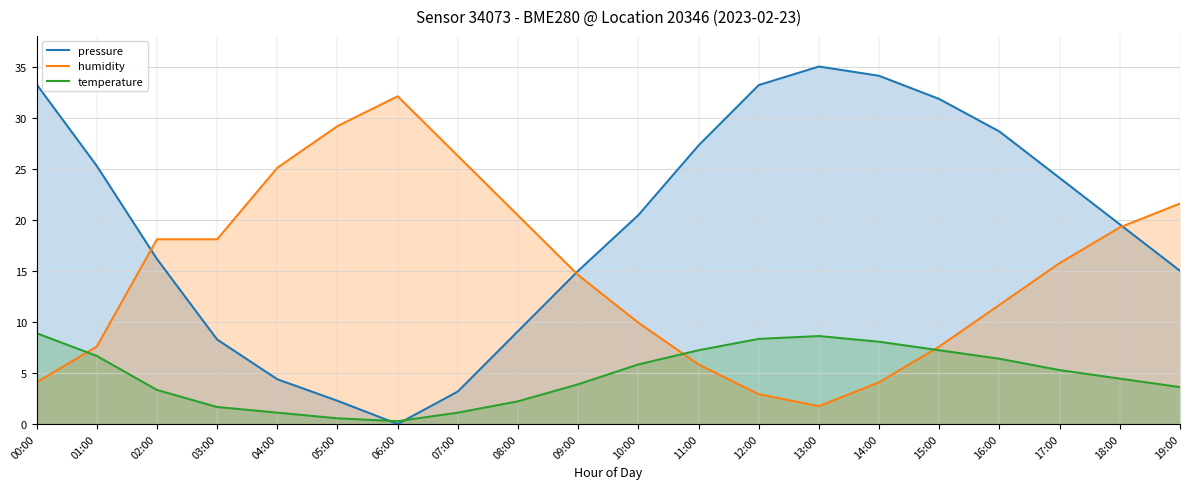

True or false: humidity and temperature cross at least once.

True